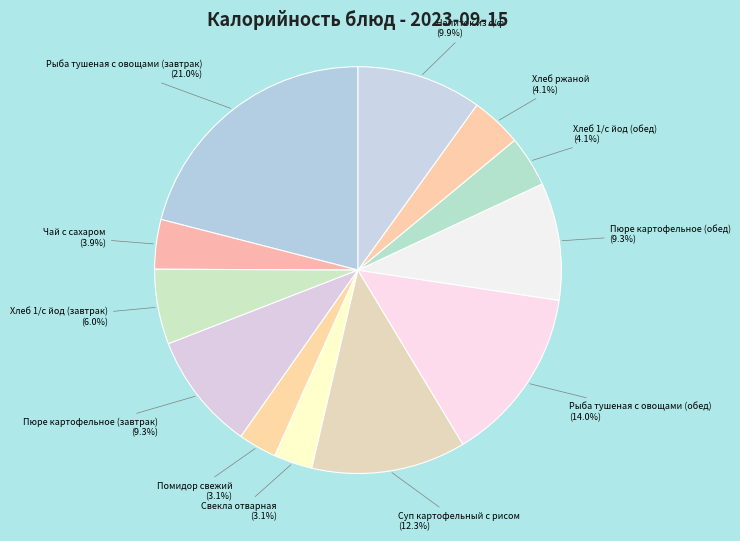

Does any single category account for the majority?

No